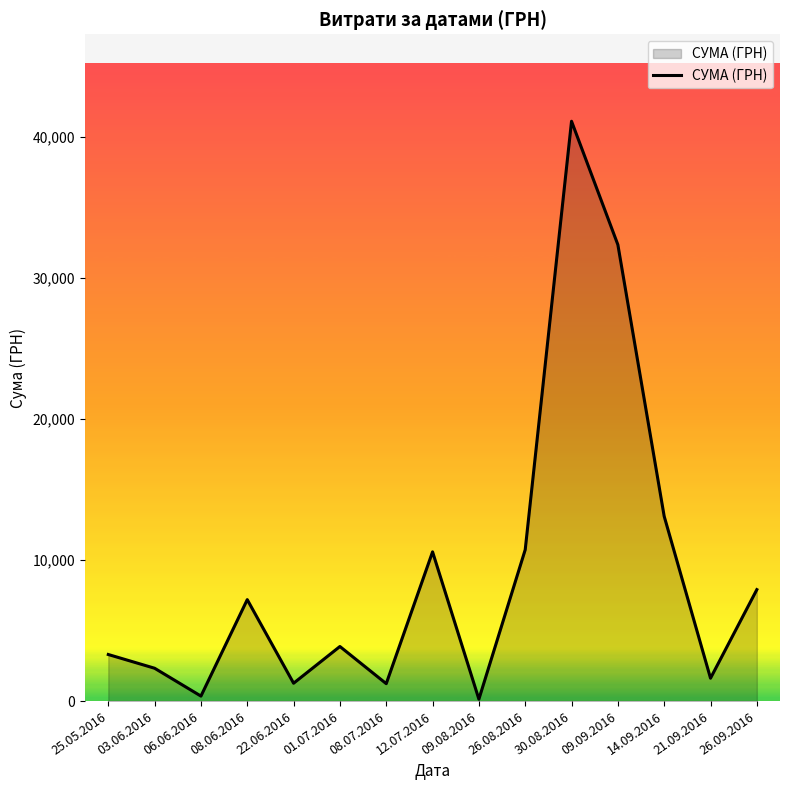

Which has a higher value, 26.09.2016 or 03.06.2016?

26.09.2016